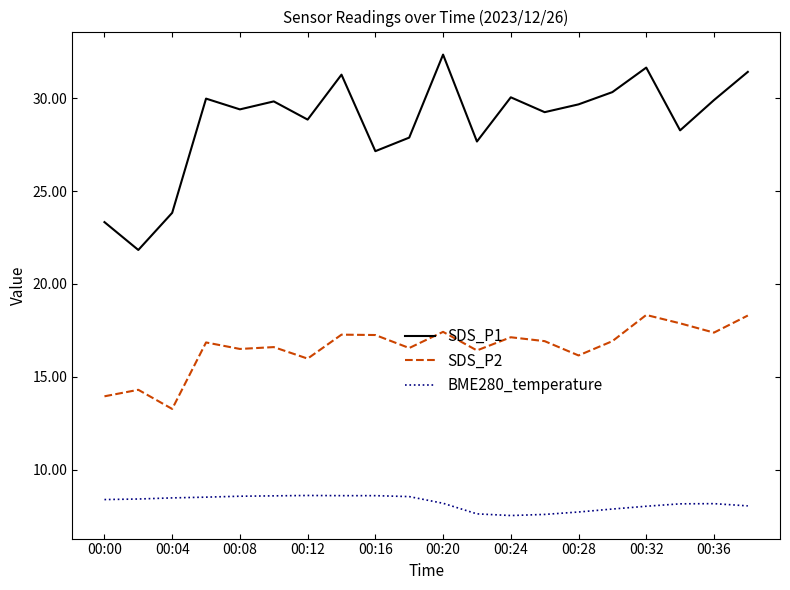

Count the number of data series in this chart.

3